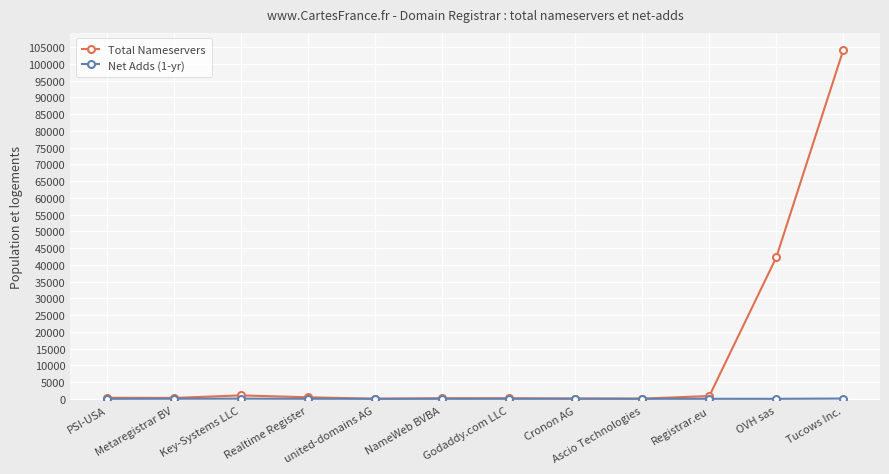

Which series has the largest range (max minus min)?

Total Nameservers